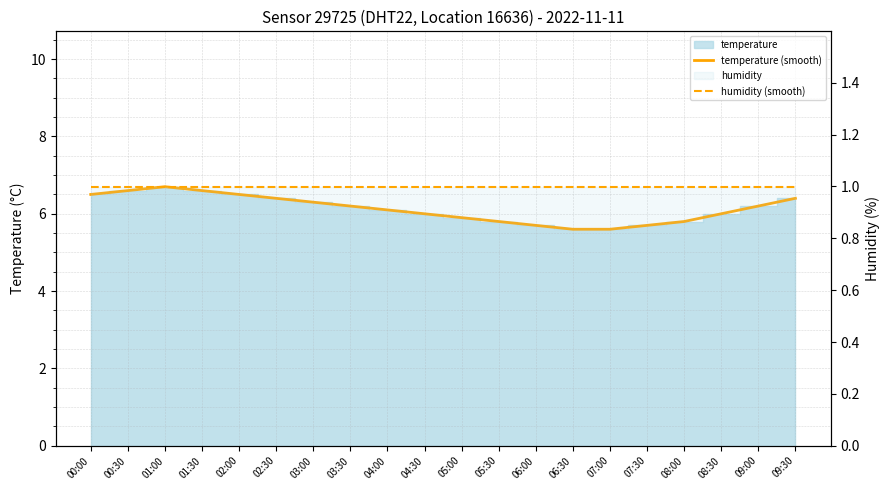

What is the lowest value of the temperature (smooth) series?

5.6